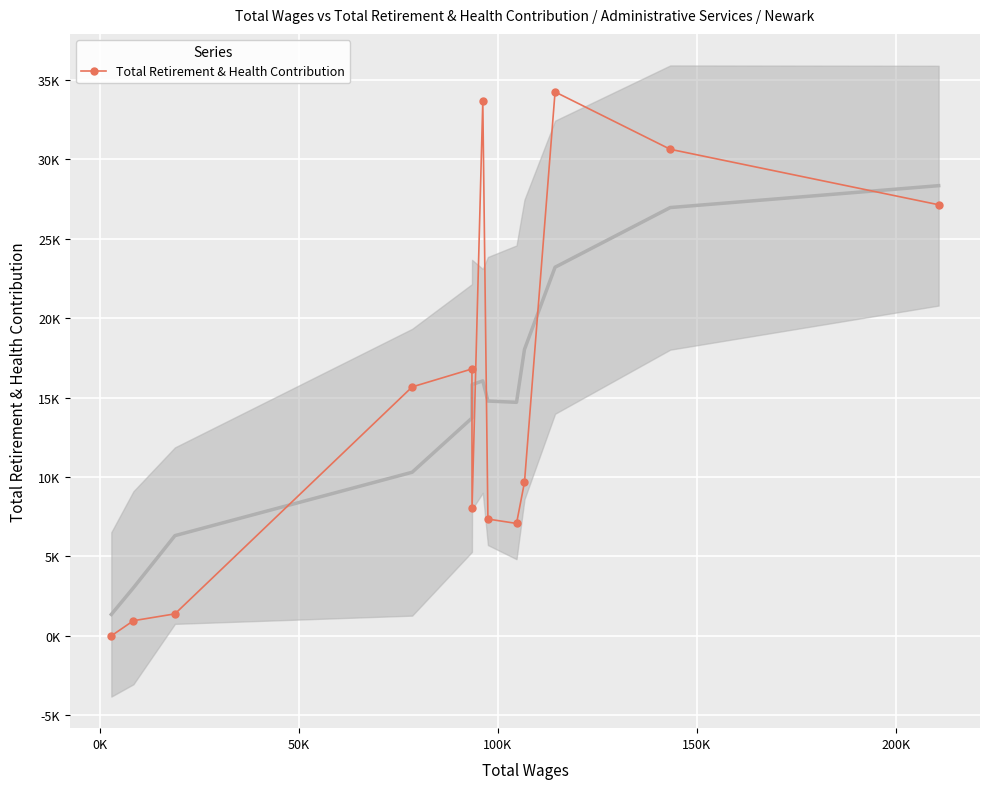

Is this an area chart (filled region under the line)?

No